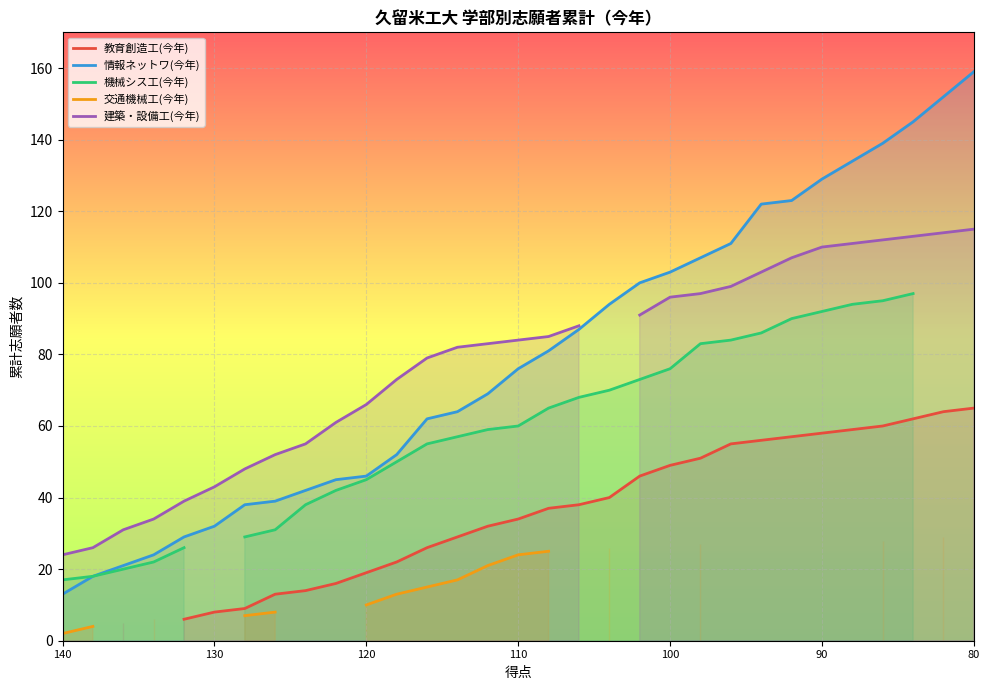

What is the highest value of the 情報ネットワ(今年) series?

159